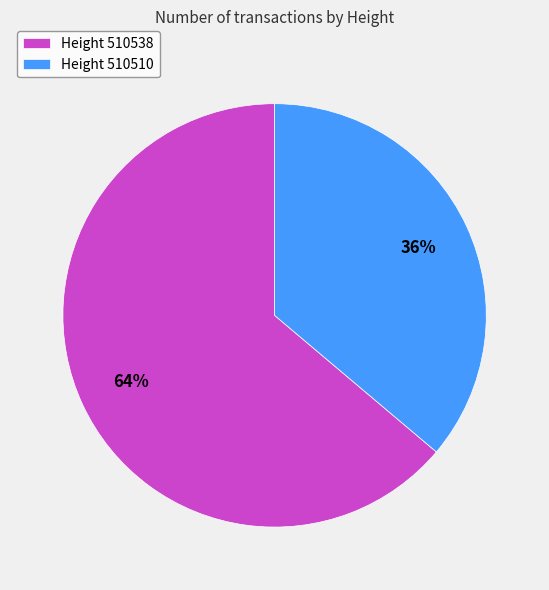

To the nearest percent, what is the difference between the largest and smallest slice percentages?

28%